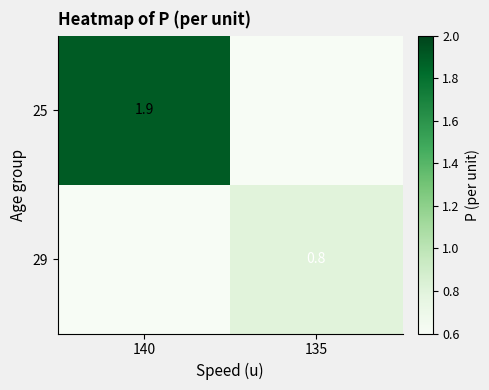

At which category is the sum across all series the highest?

140